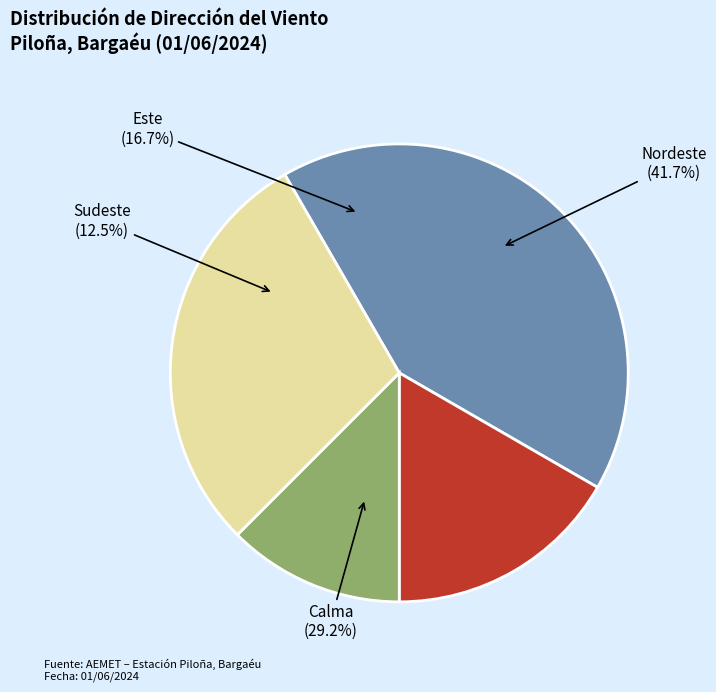

What is the change in value from Nordeste to Sudeste?

-7